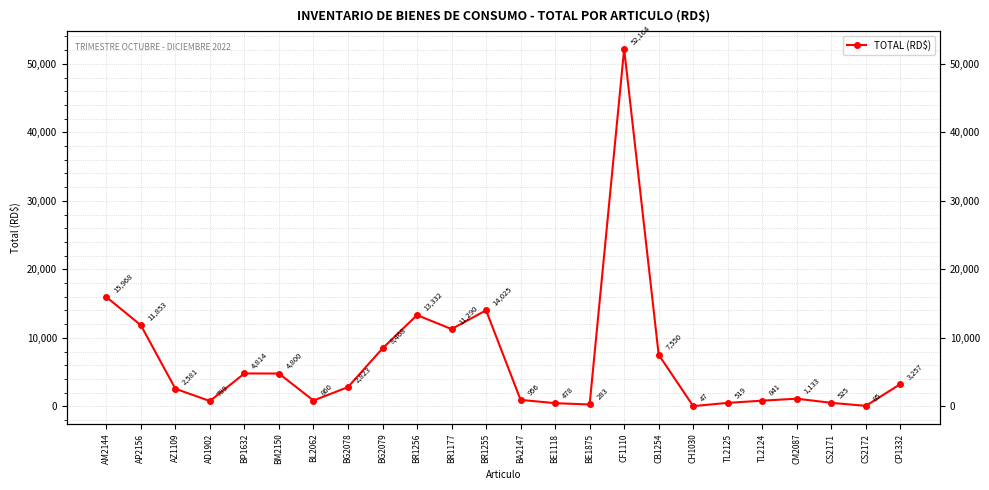

True or false: there are more than 2 points higher than both neighbors.

True